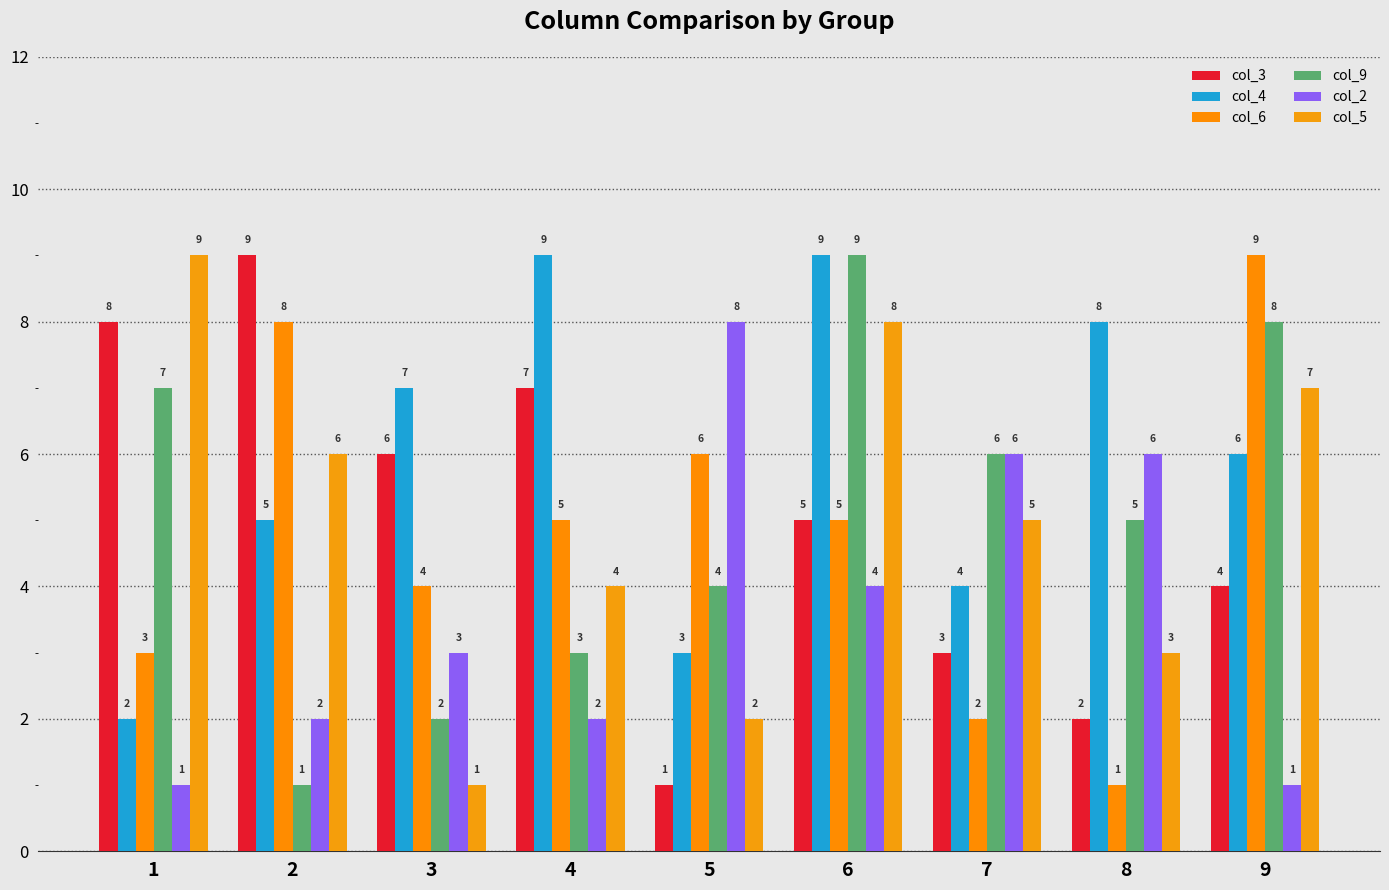

Count the col_3 values in the range 3 to 7.

5